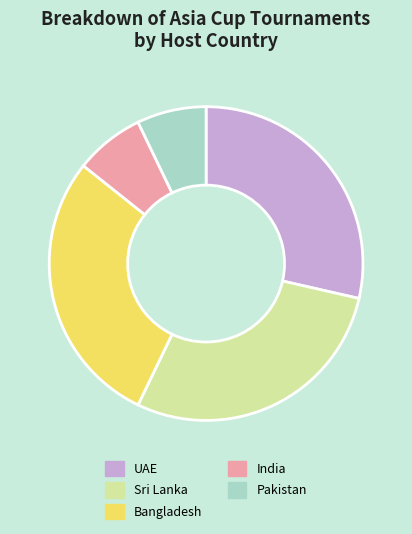

Do Bangladesh and UAE together represent more than half of the pie?

Yes